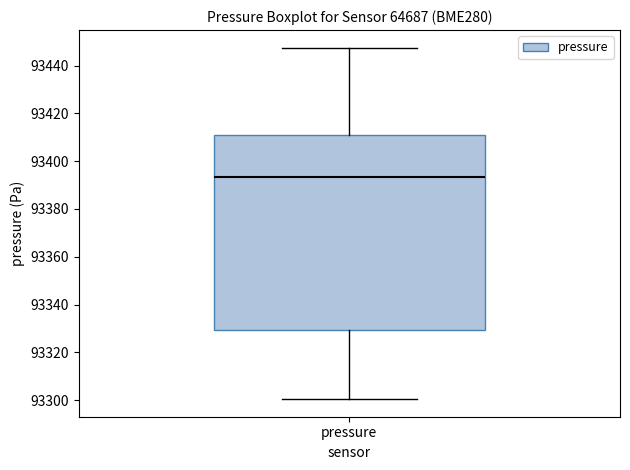

Read this box plot against the y-axis: the position of the median line, the range covered by the box, and the ends of both whiskers. The values are not printed on the chart, so give them approximately, as read against the axis.

median 93394, box 93330 to 93412, whiskers 93300 to 93448